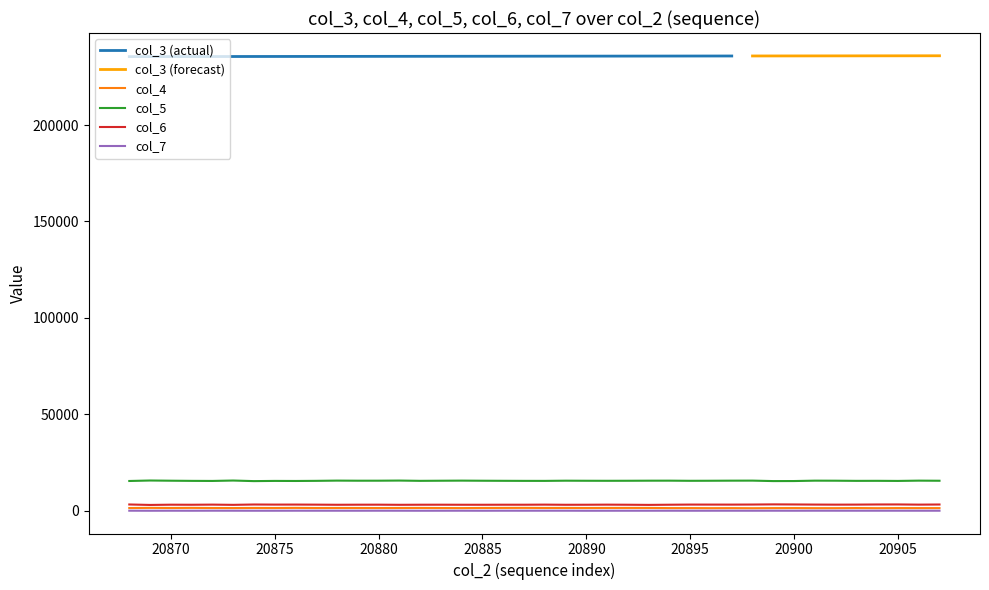

True or false: col_7 has more than 2 points higher than both neighbors.

True